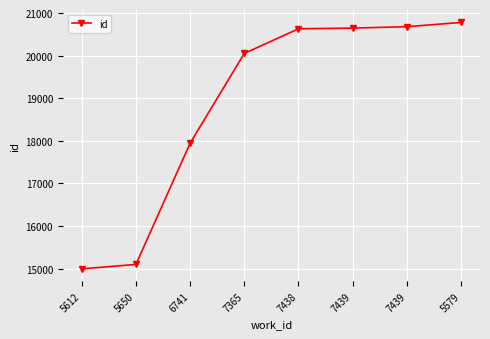

What is the approximate value at 5612, to the nearest 50?

15000